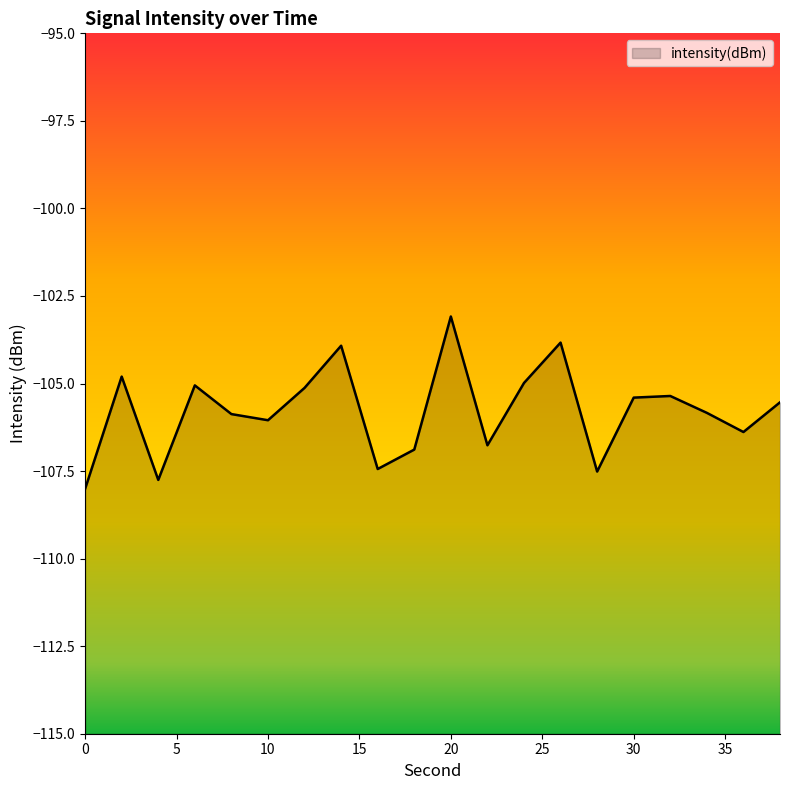

At which category does the data reach its first local valley?

4